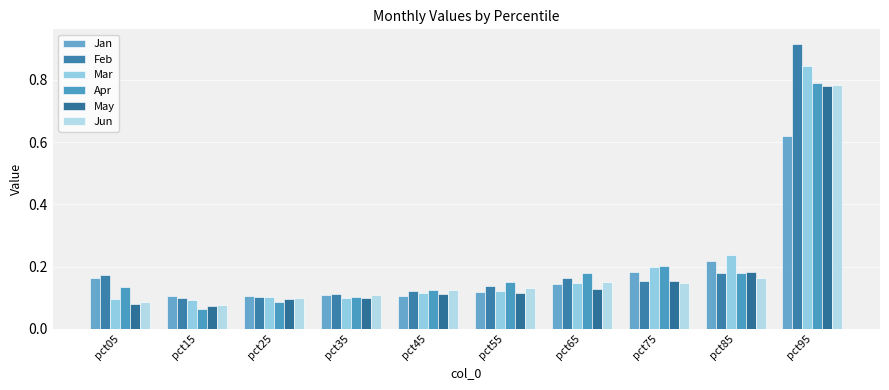

Which category has the highest value in the Mar series?

pct95